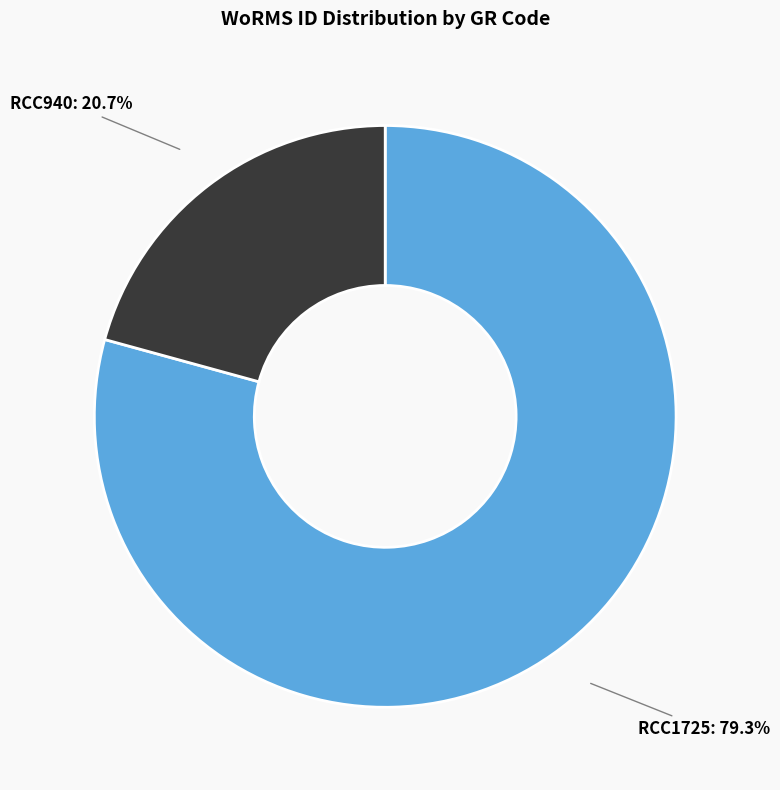

Rank the categories by value from lowest to highest.

RCC940, RCC1725